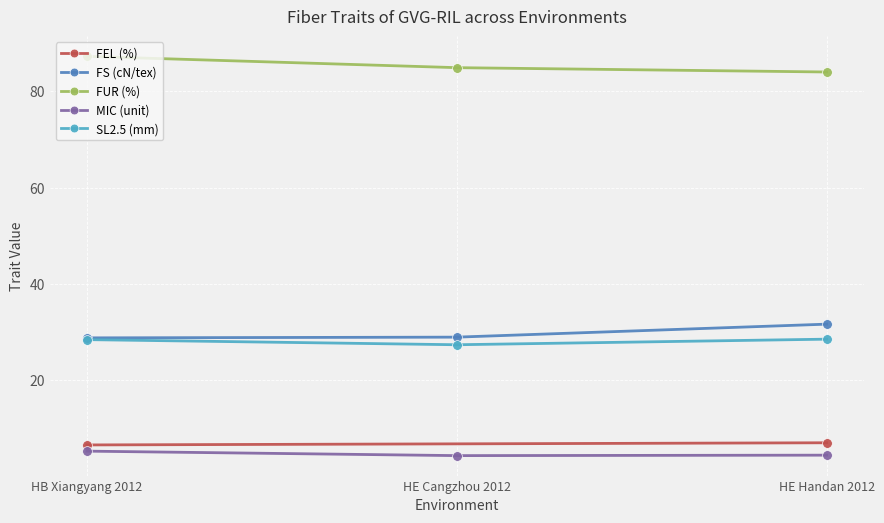

What is the sum of the MIC (unit) values at HE Cangzhou 2012 and HE Handan 2012?

8.8